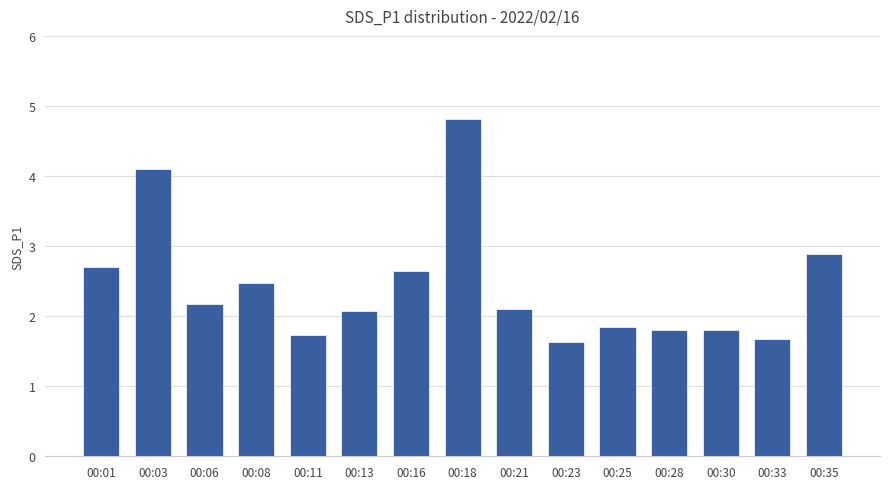

What is the sum of all values?

36.5